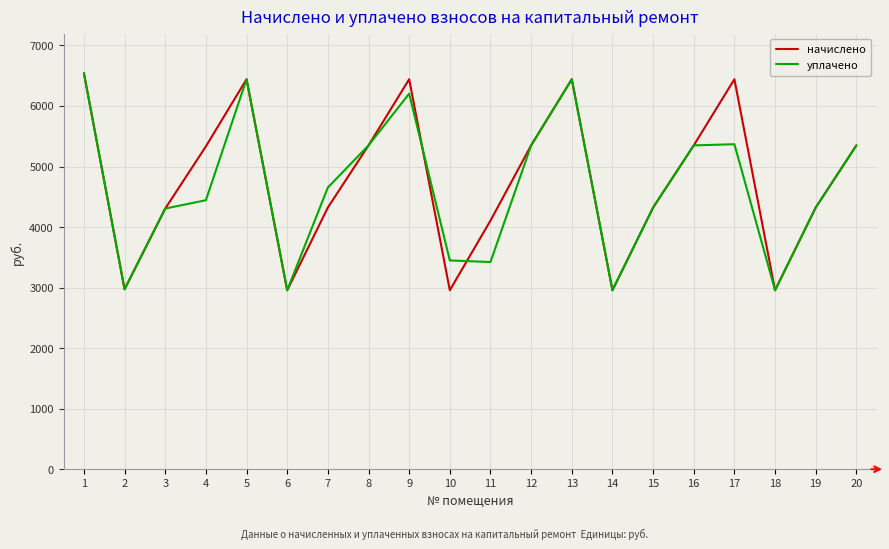

At which label does уплачено first exceed 4653?

1